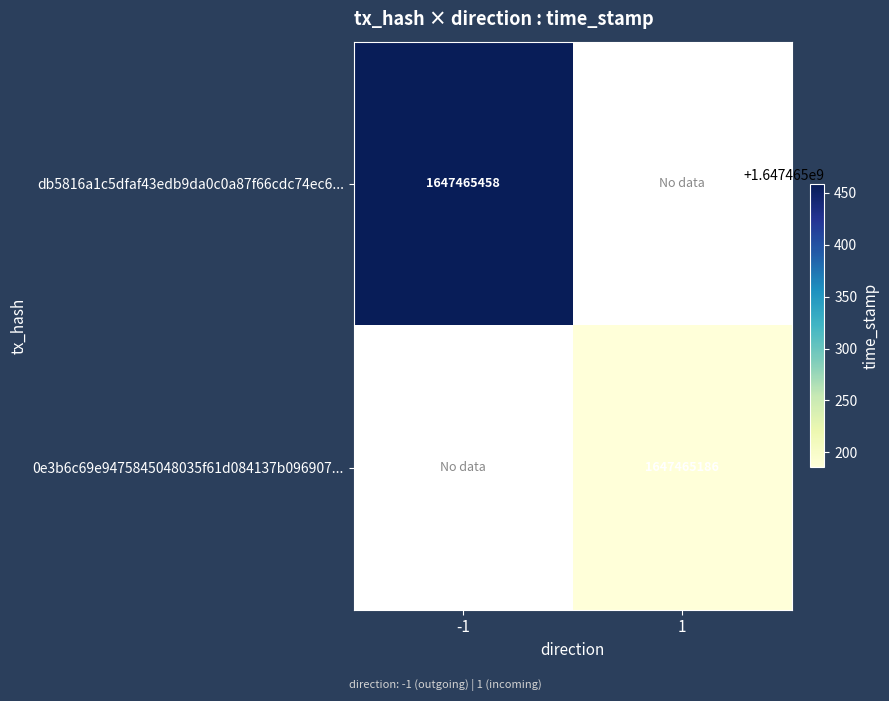

The value of 0e3b6c69e9475845048035f61d084137b096907 at 0 is 2. True or false?

False